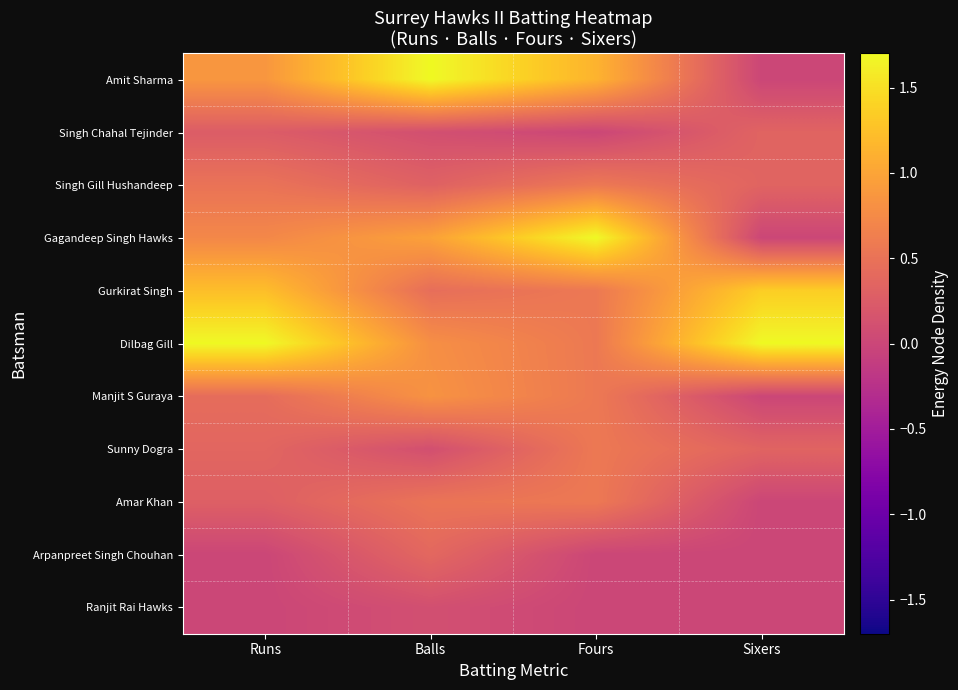

What is the spread (max minus min) of values at Sixers?

1.7